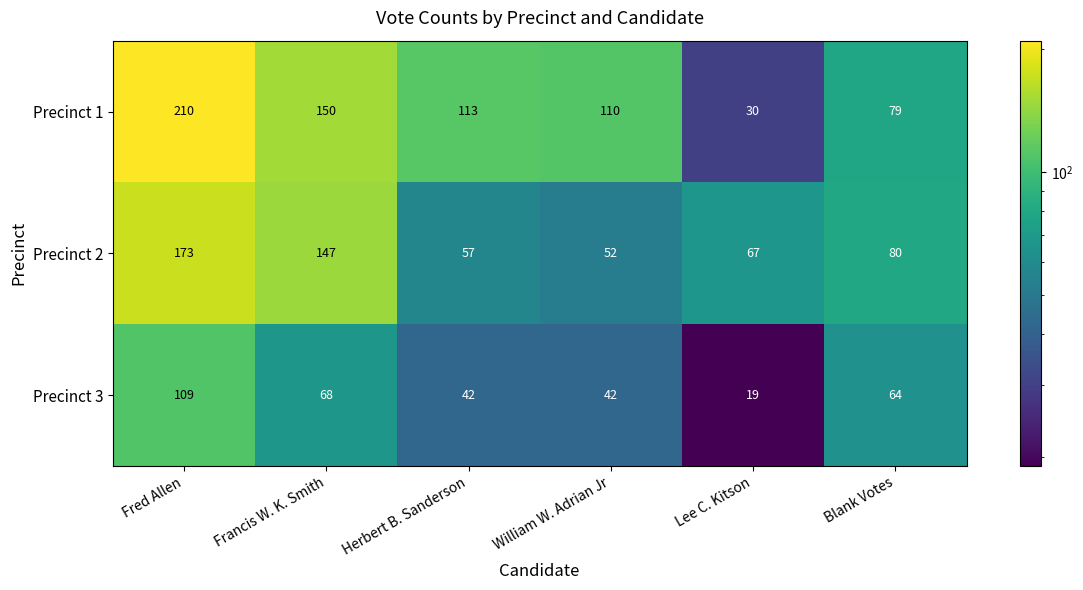

The Precinct 2 series shows 52 at William W. Adrian Jr. True or false?

True